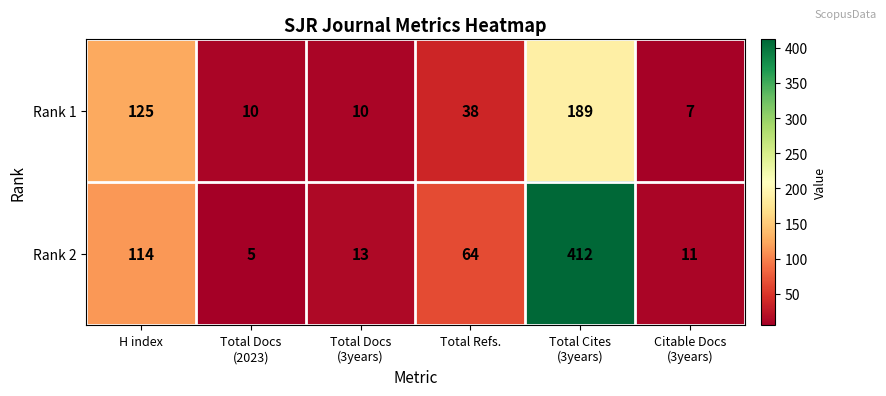

List the series in order of their peak value, highest first.

Rank 2, Rank 1